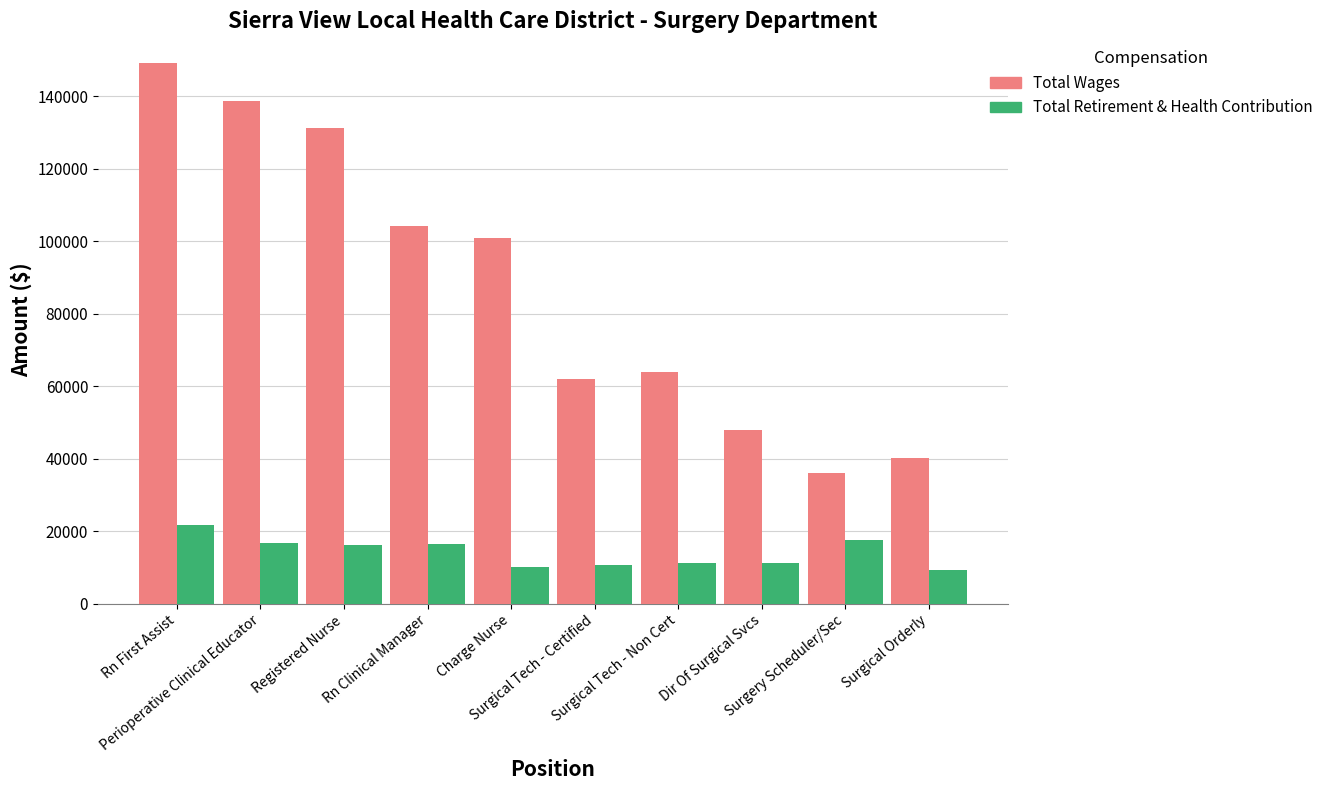

Is the value of Total Wages at Surgical Orderly greater than the value of Total Retirement & Health Contribution at Surgical Tech - Non Cert?

Yes